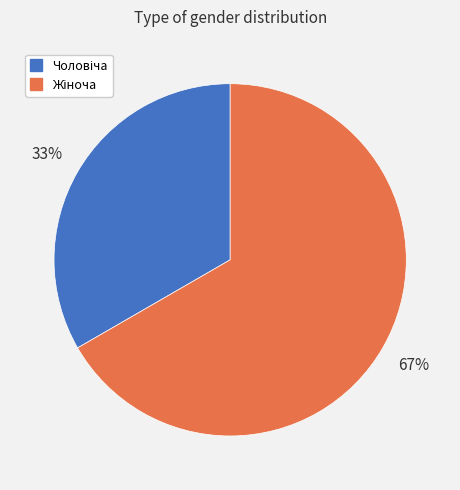

How many segments does this pie chart have?

2